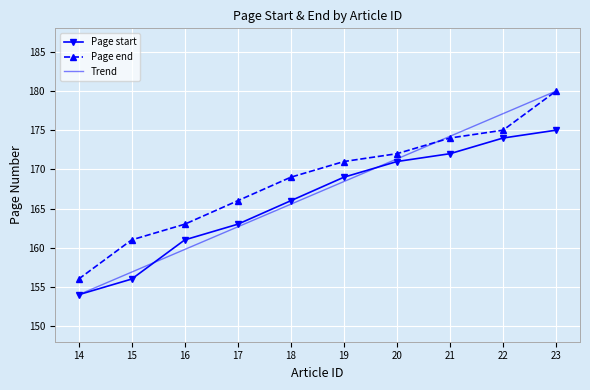

What is the total value across all series at 23?

535.0